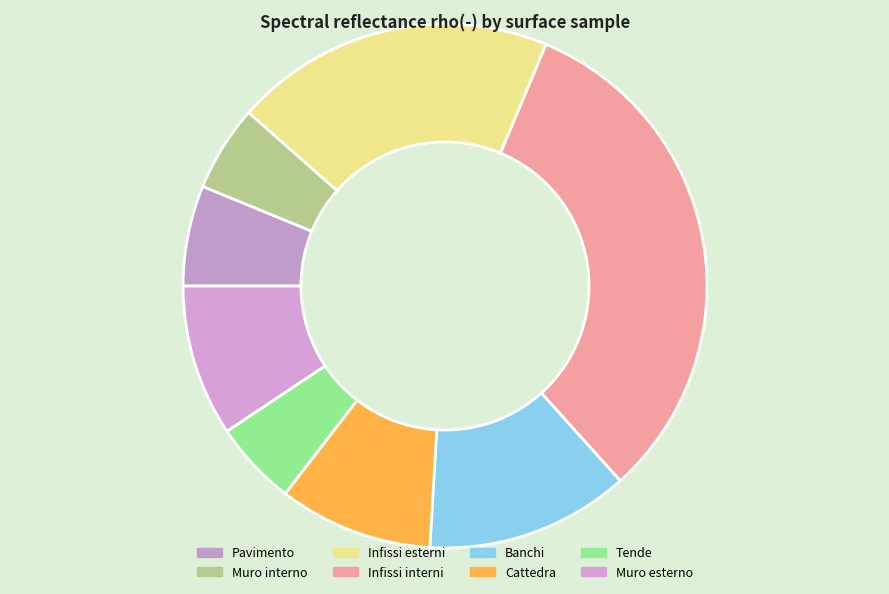

What percentage is the Tende slice, to the nearest percent?

5%